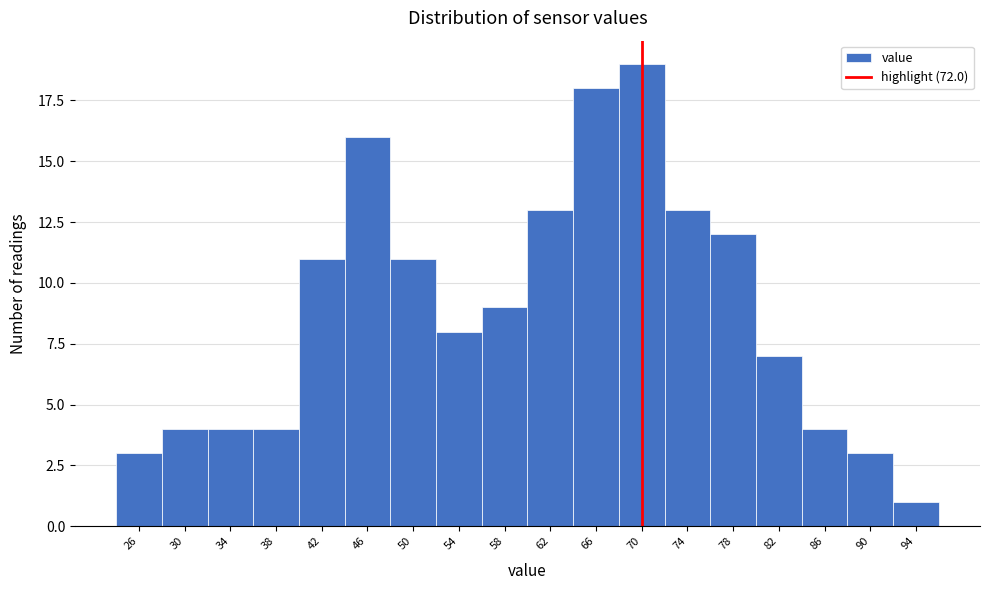

Reading left to right, list all the values displayed in this chart.

3	4	4	4	11	16	11	8	9	13	18	19	13	12	7	4	3	1